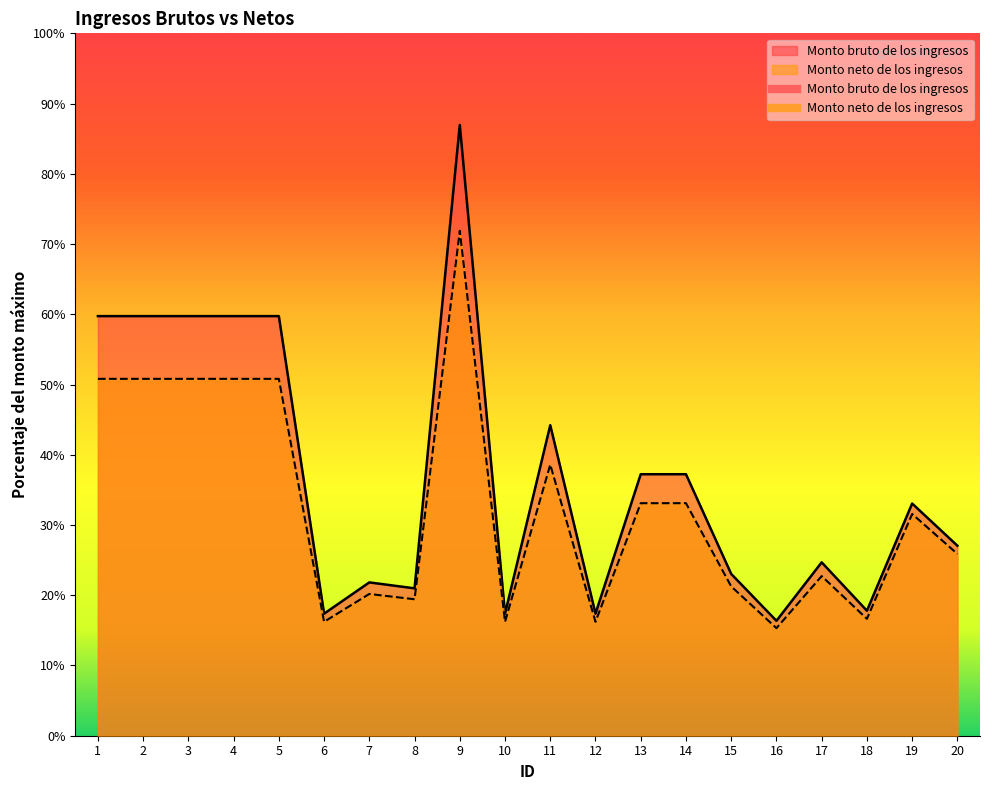

Which series changed the most between 1 and 20?

Monto bruto de los ingresos